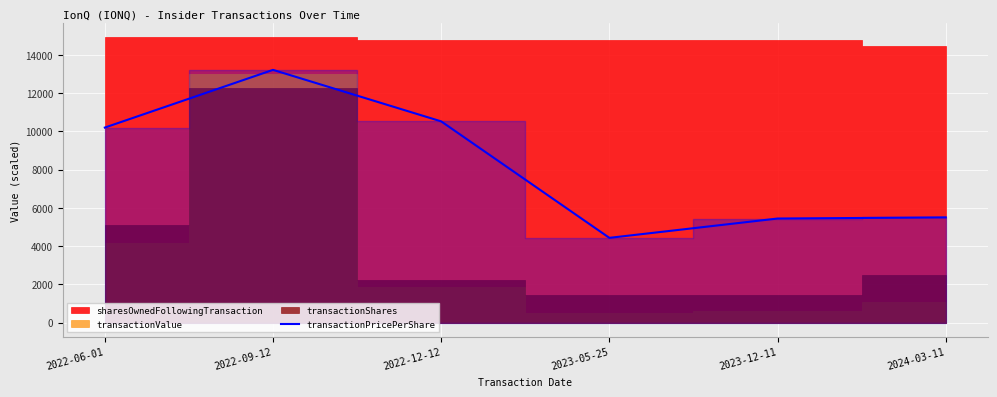

Which has a higher value, 2023-05-25 or 2024-03-11?

2024-03-11